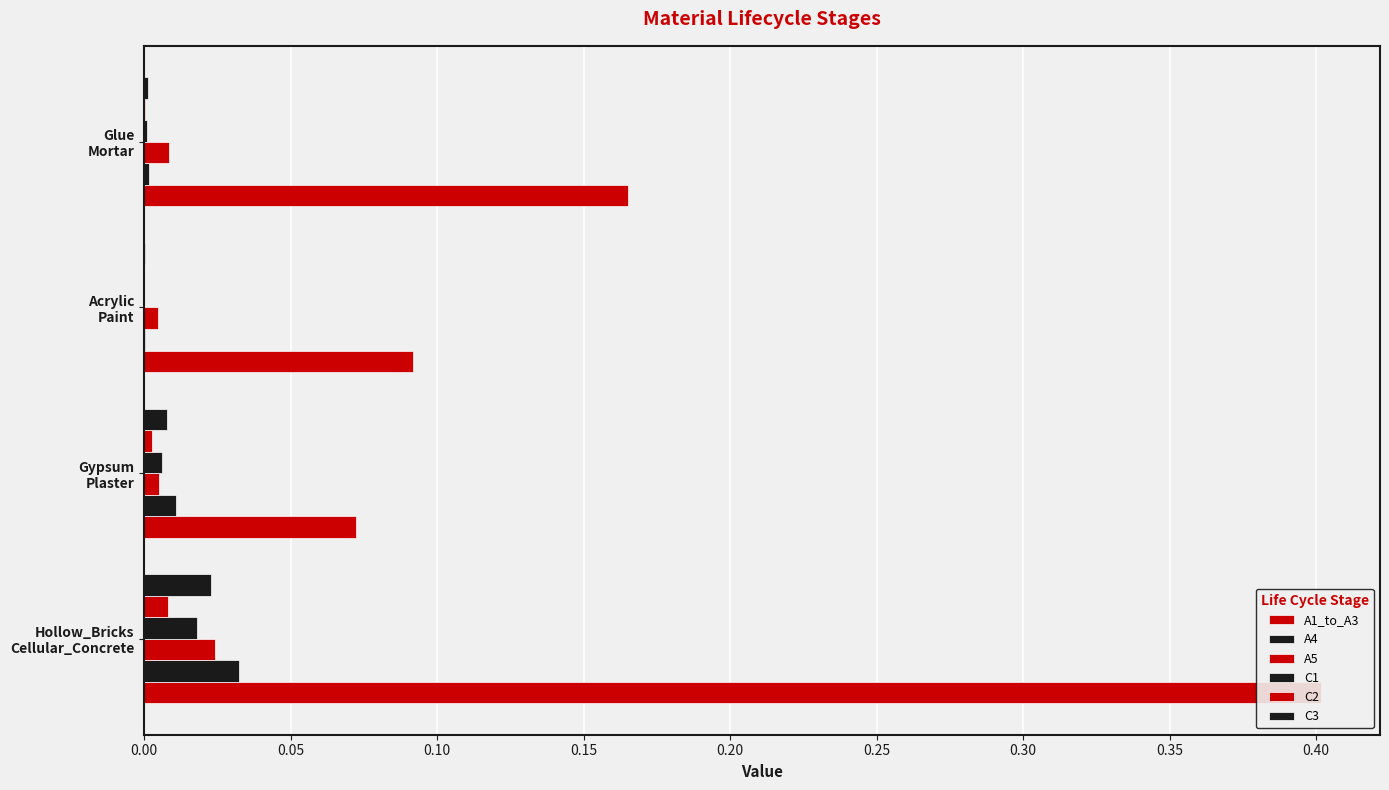

Reading left to right, what are all the values shown in this chart?

A1_to_A3: 0.4	0.1	0.1	0.2
A4: 0.0	0.0	0.0	0.0
A5: 0.0	0.0	0.0	0.0
C1: 0.0	0.0	0.0	0.0
C2: 0.0	0.0	0.0	0.0
C3: 0.0	0.0	0.0	0.0